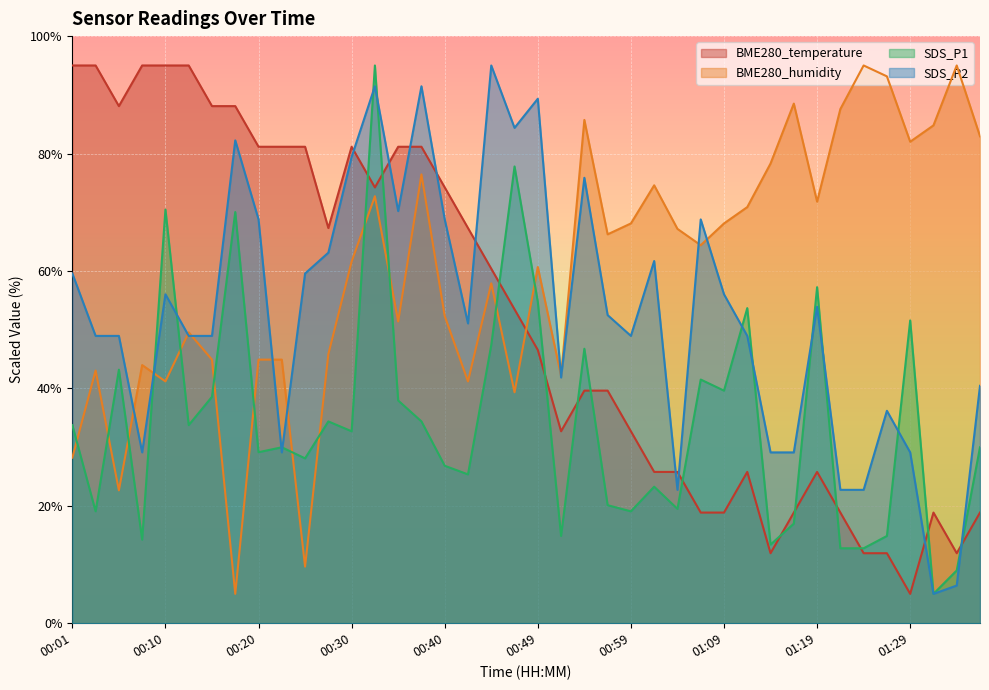

The value of BME280_humidity at 01:29 is 120.4. True or false?

False